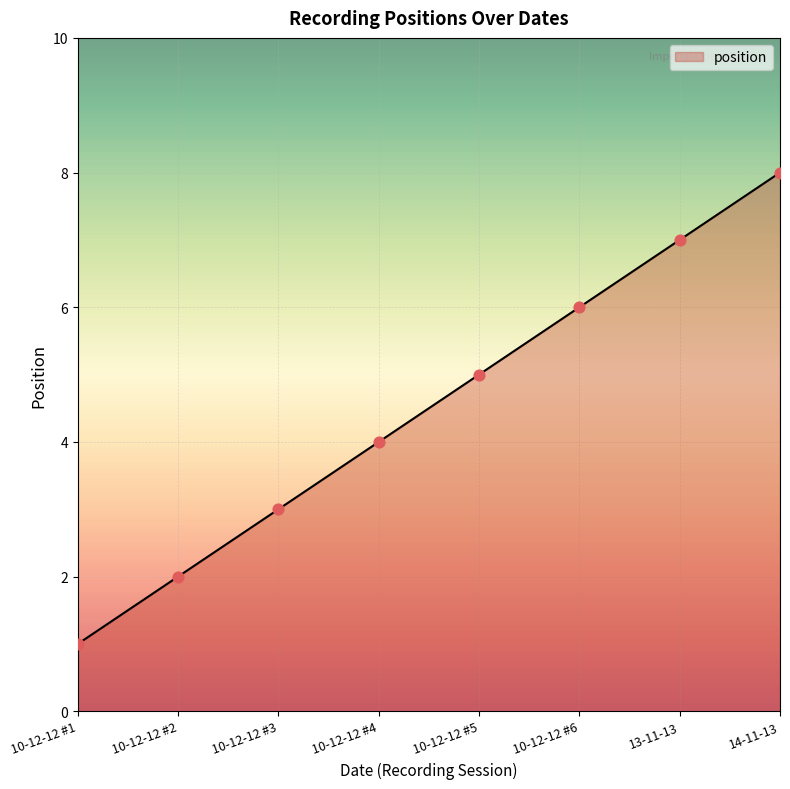

What is the change in value from 10-12-12 #1 to 10-12-12 #5?

+4